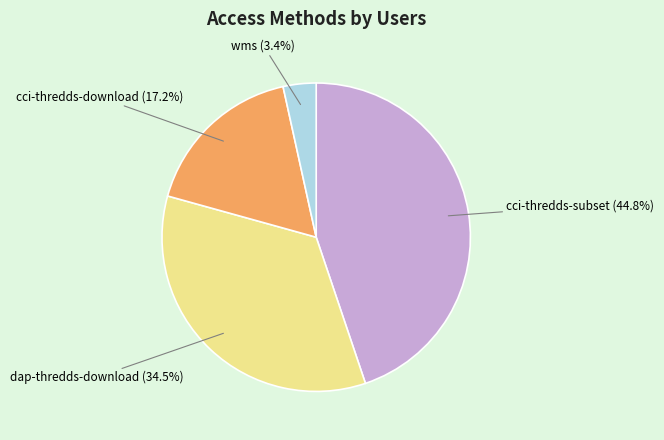

What percentage is NOT represented by cci-thredds-download?

82.8%